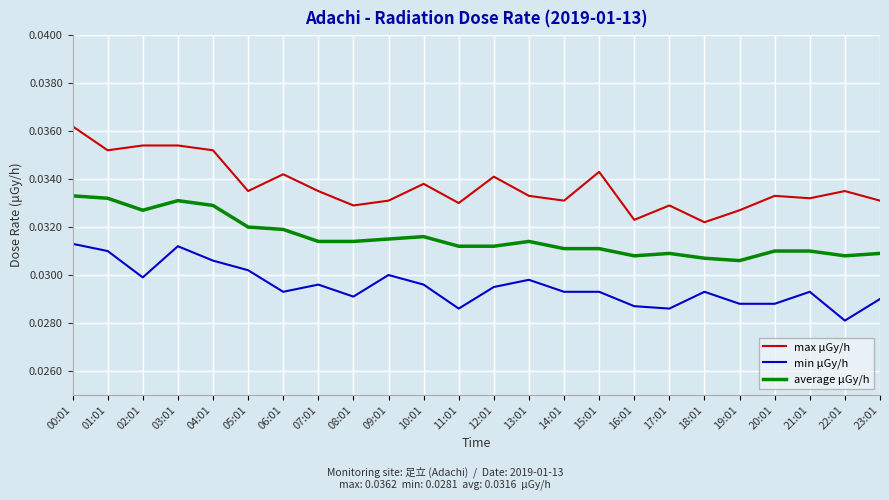

True or false: max μGy/h has a value of 0.1 at 02:01.

False